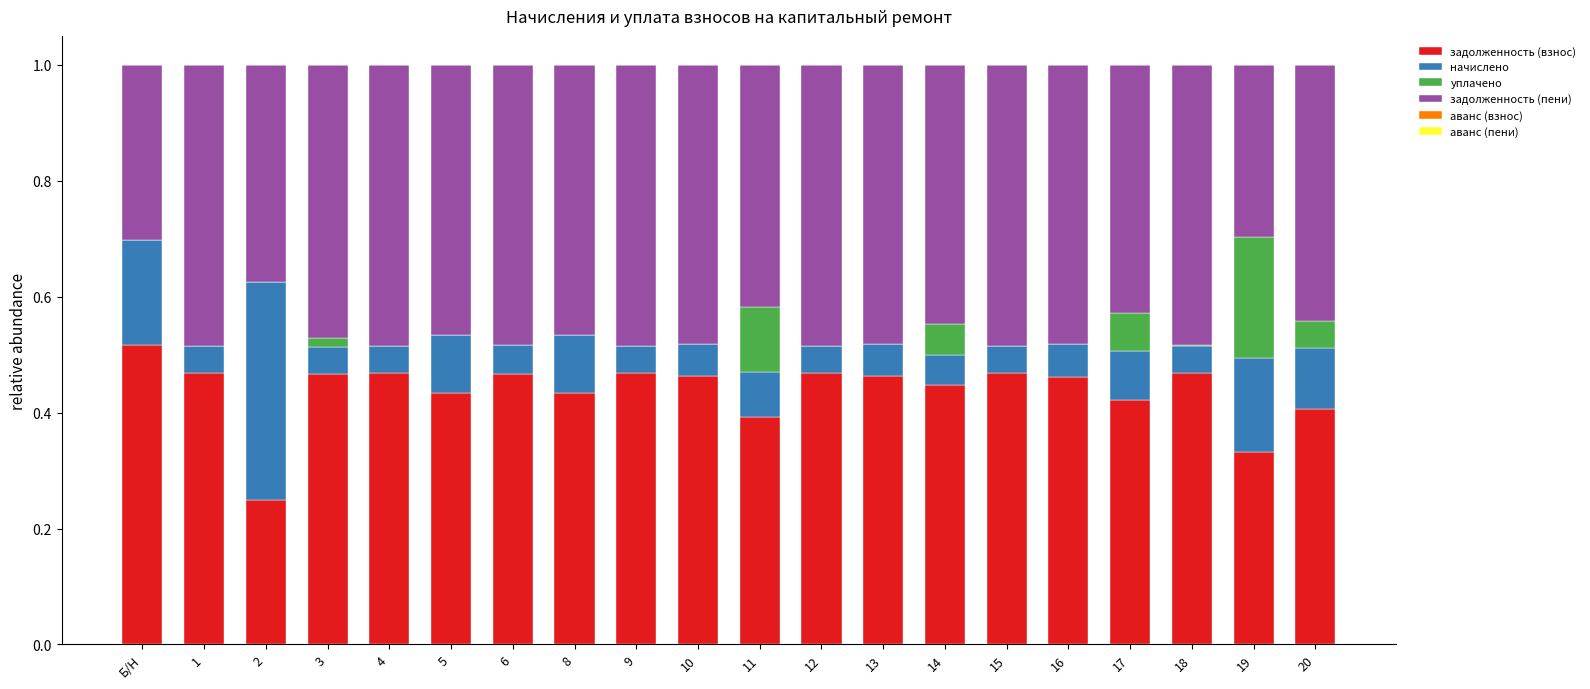

What is the total value across all series at 4?

1.0